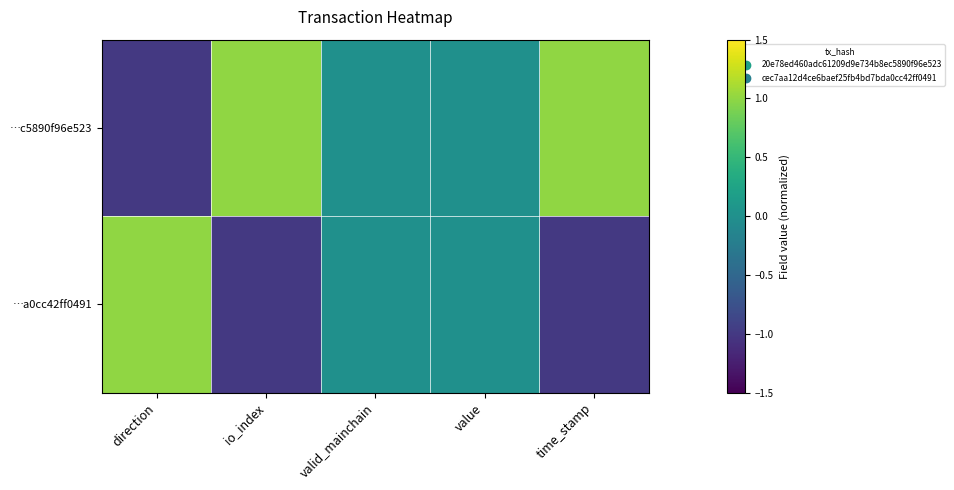

Which label corresponds to the largest value in the chart?

io_index